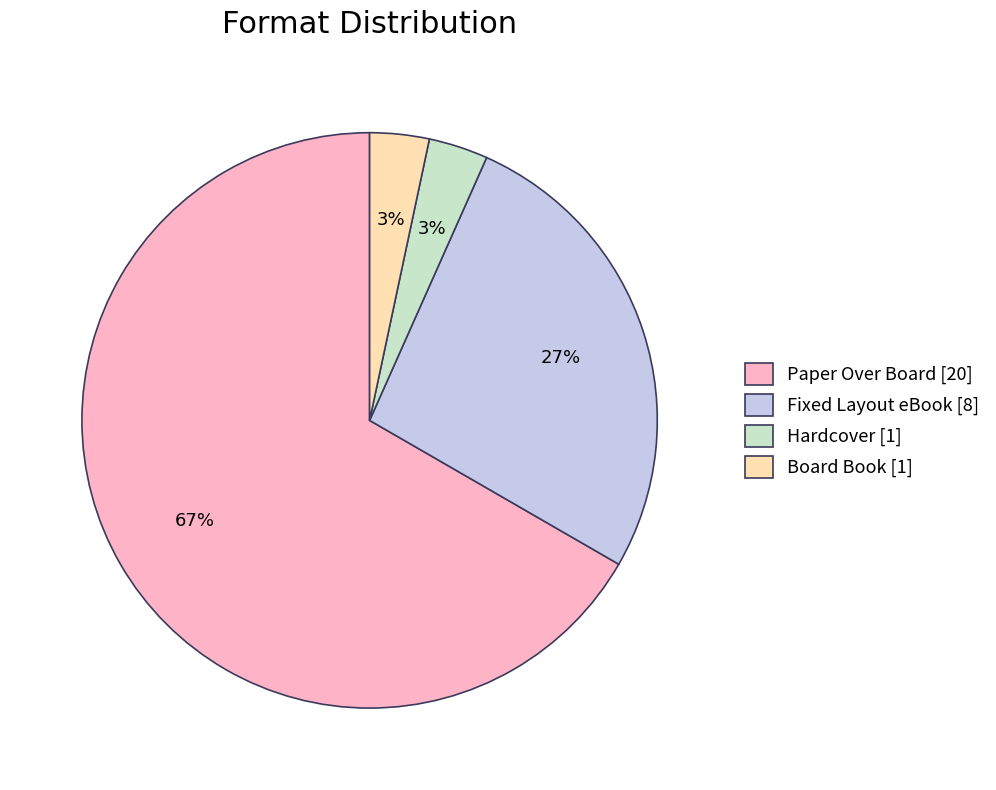

Count the number of slices in the pie.

4